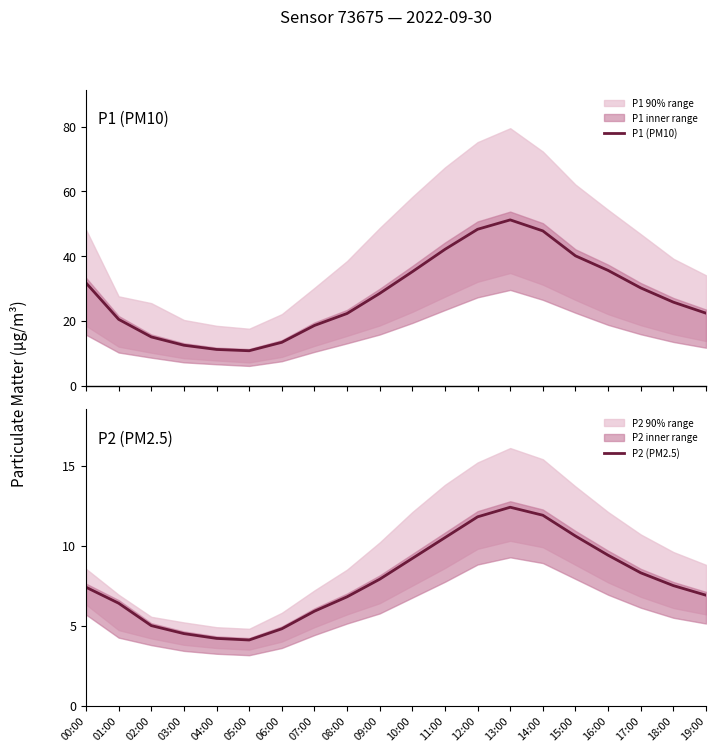

Which label corresponds to the largest value in the chart?

13:00